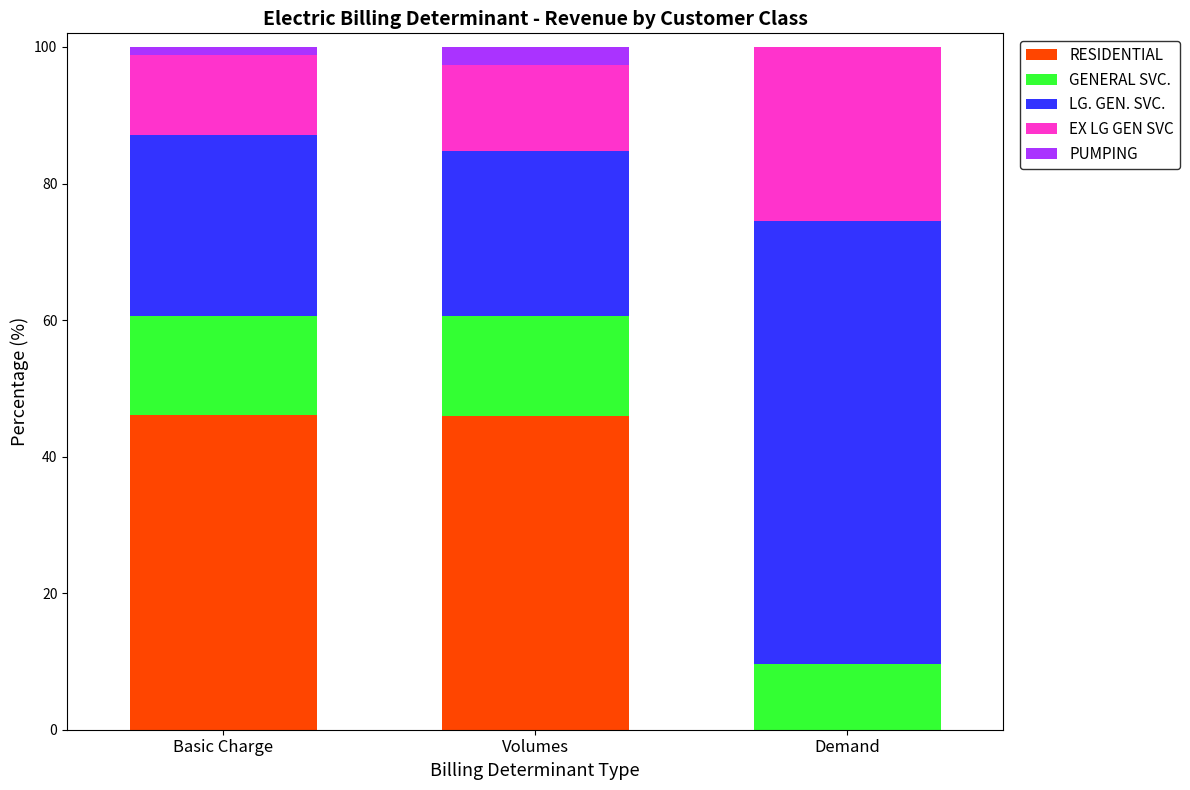

Are the bars grouped side by side (vs. stacked)?

No